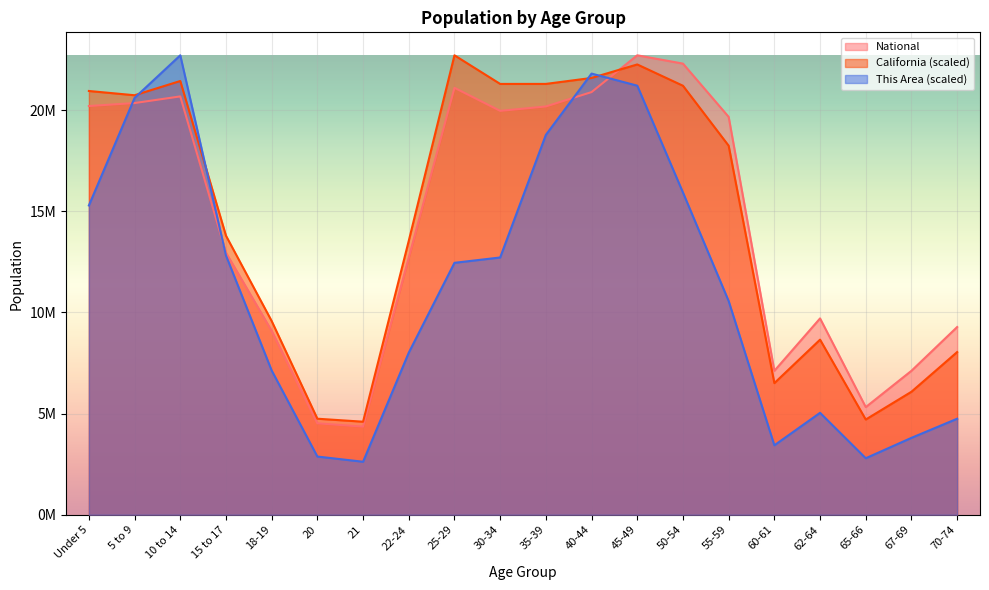

Which series has the largest total across all categories?

California